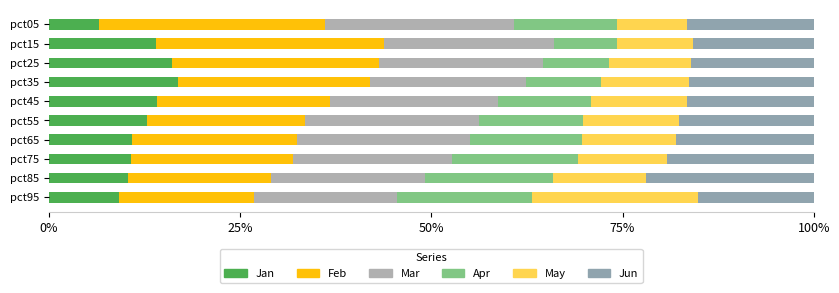

Reading right to left, extract all data points from this chart.

Jan: 9.1	10.4	10.7	10.8	12.8	14.1	16.9	16.1	14.0	6.6
Feb: 17.7	18.7	21.2	21.6	20.7	22.6	25.1	27.1	29.8	29.5
Mar: 18.6	20.1	20.8	22.5	22.8	22.0	20.4	21.5	22.2	24.8
Apr: 17.7	16.8	16.4	14.7	13.5	12.2	9.9	8.6	8.2	13.4
May: 21.7	12.1	11.6	12.2	12.6	12.6	11.4	10.8	9.9	9.2
Jun: 15.2	22.0	19.2	18.1	17.6	16.5	16.4	16.1	15.8	16.5